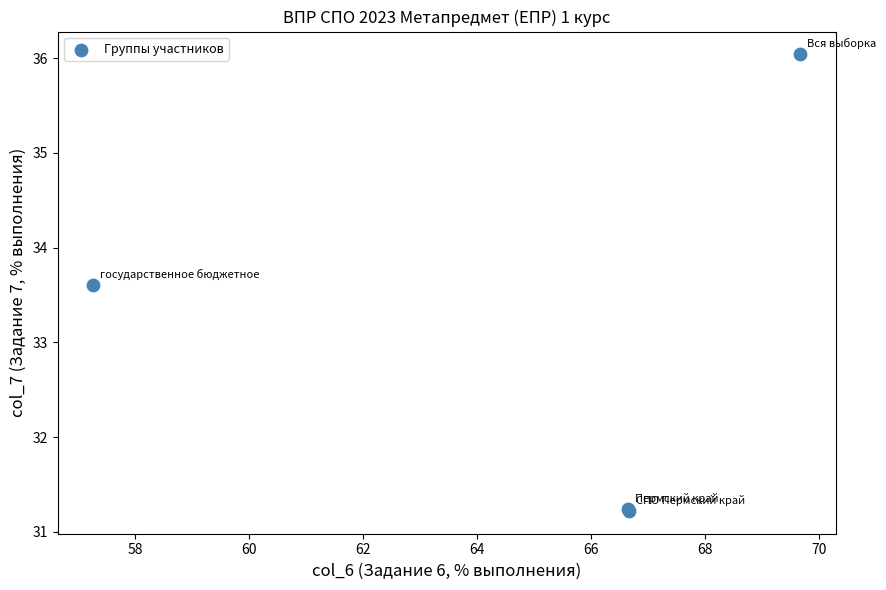

What Y value in the scatter plot is closest to 33?

33.6